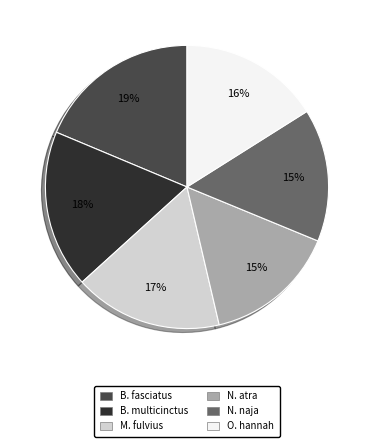

True or false: N. atra accounts for 4% of the total.

False